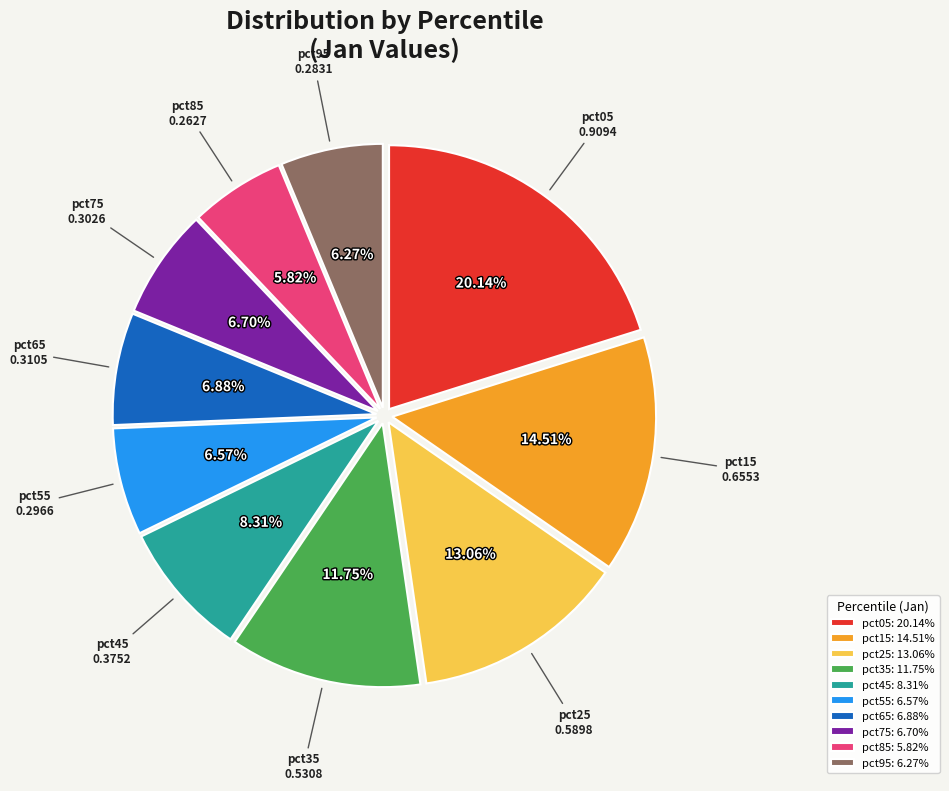

Does pct95 account for over 50% of the chart?

No